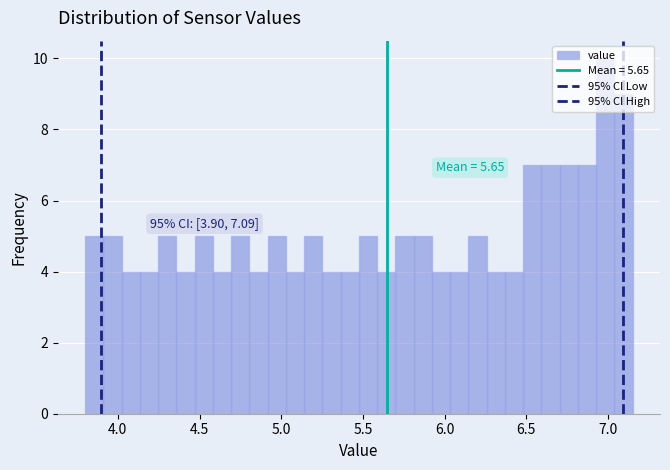

Around what value on the x-axis is the tallest bar? Give the approximate position of its centre, as read against the axis.

7.00